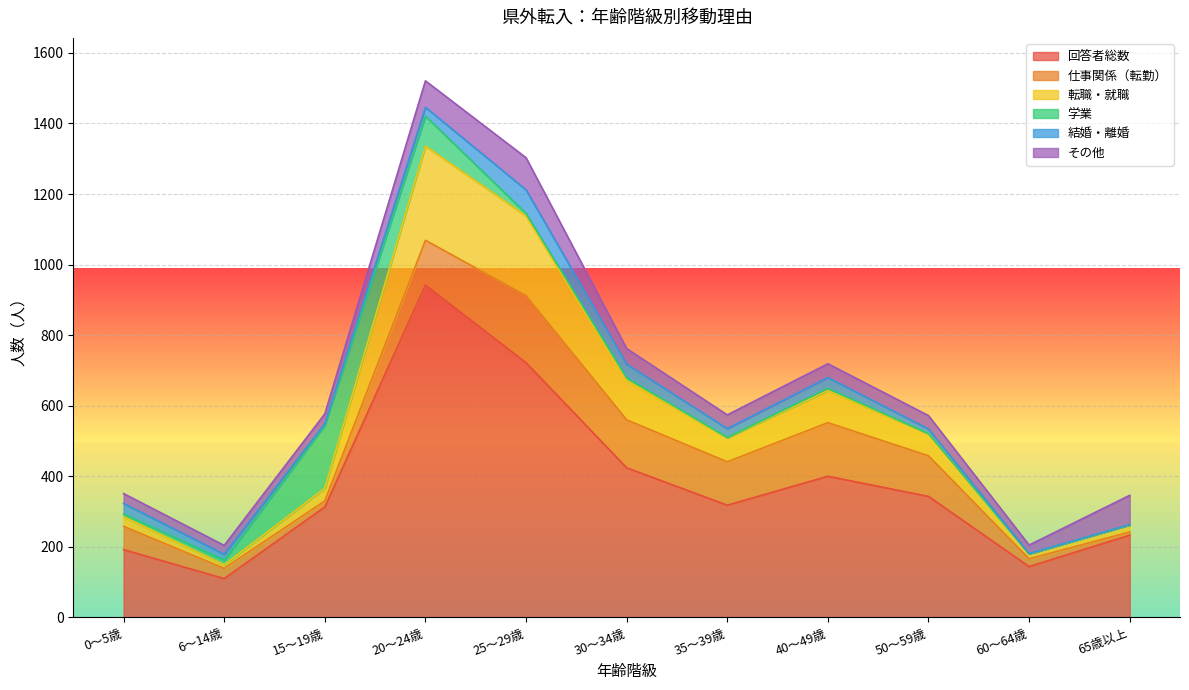

Where is 学業 nearest to the value 89?

20～24歳